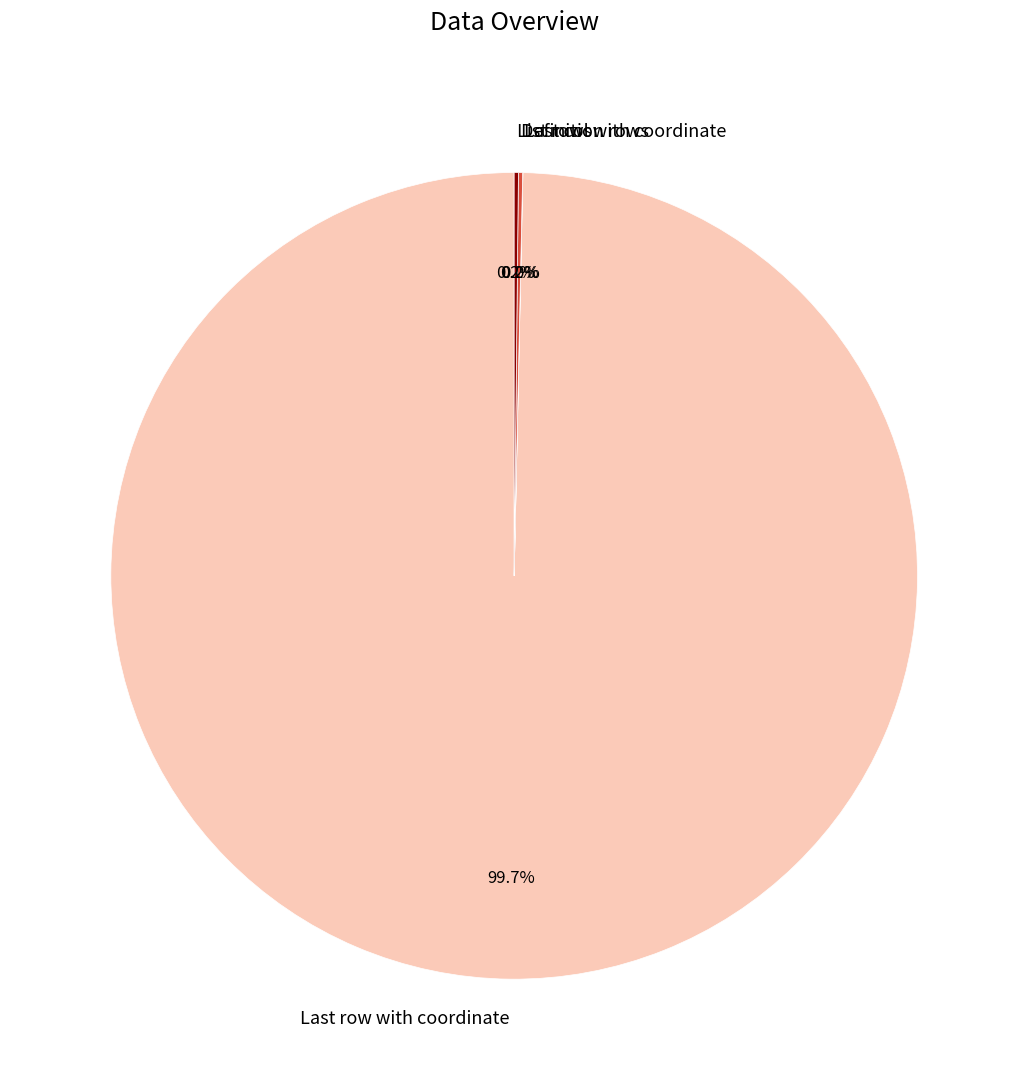

Which slice is the largest?

Last row with coordinate